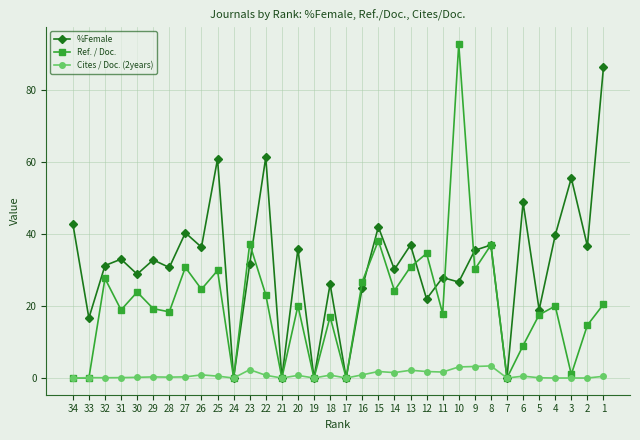

True or false: %Female has a value of 32.1 at 5.

False